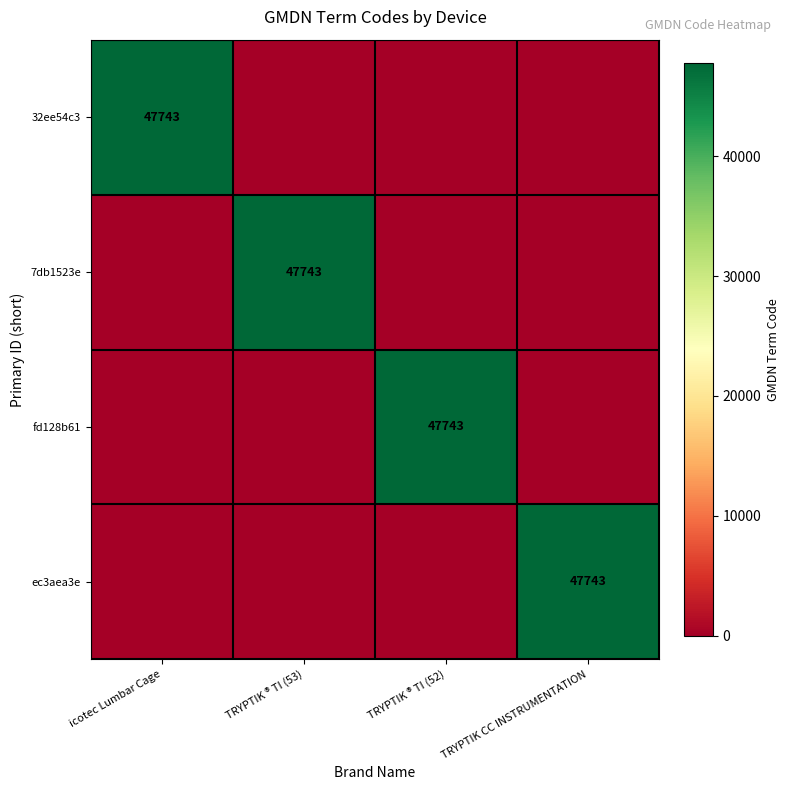

The 32ee54c3 series shows 47743 at icotec Lumbar Cage. True or false?

True